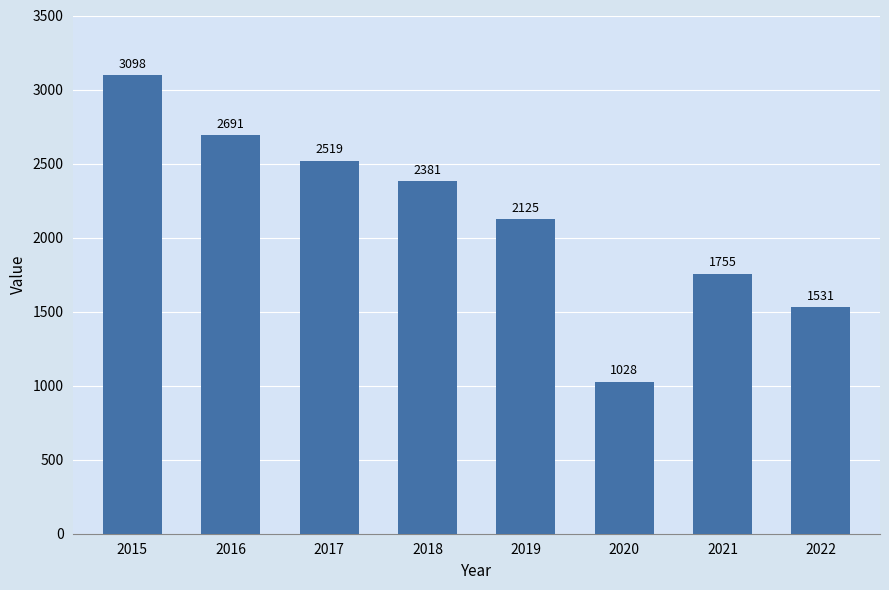

The value at 2020 is 1537. True or false?

False